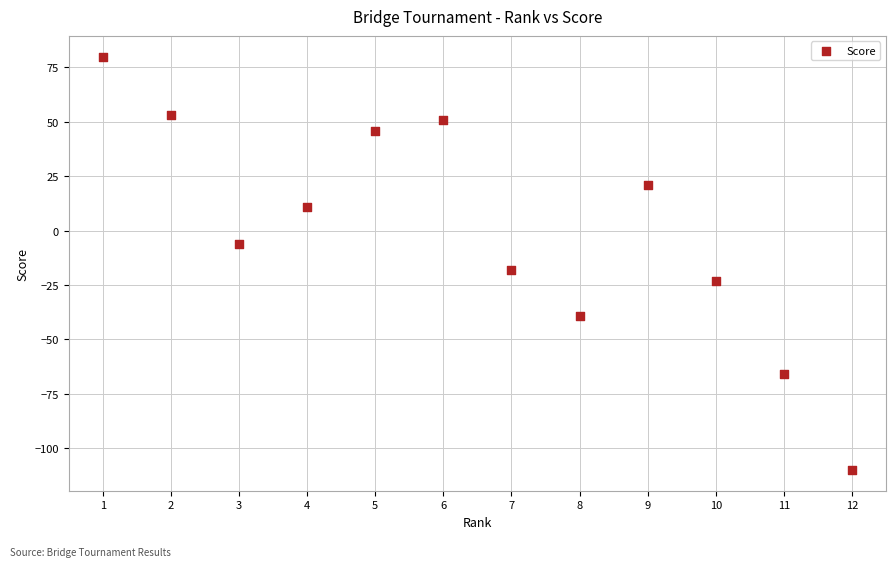

What Y value in the scatter plot is closest to -15?

-18